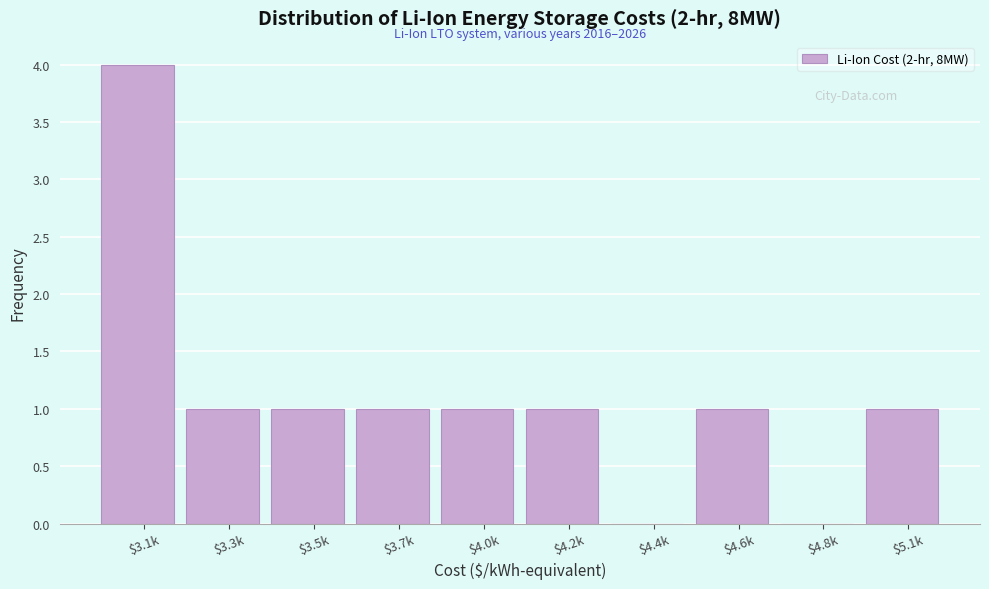

What is the sum of all values?

11